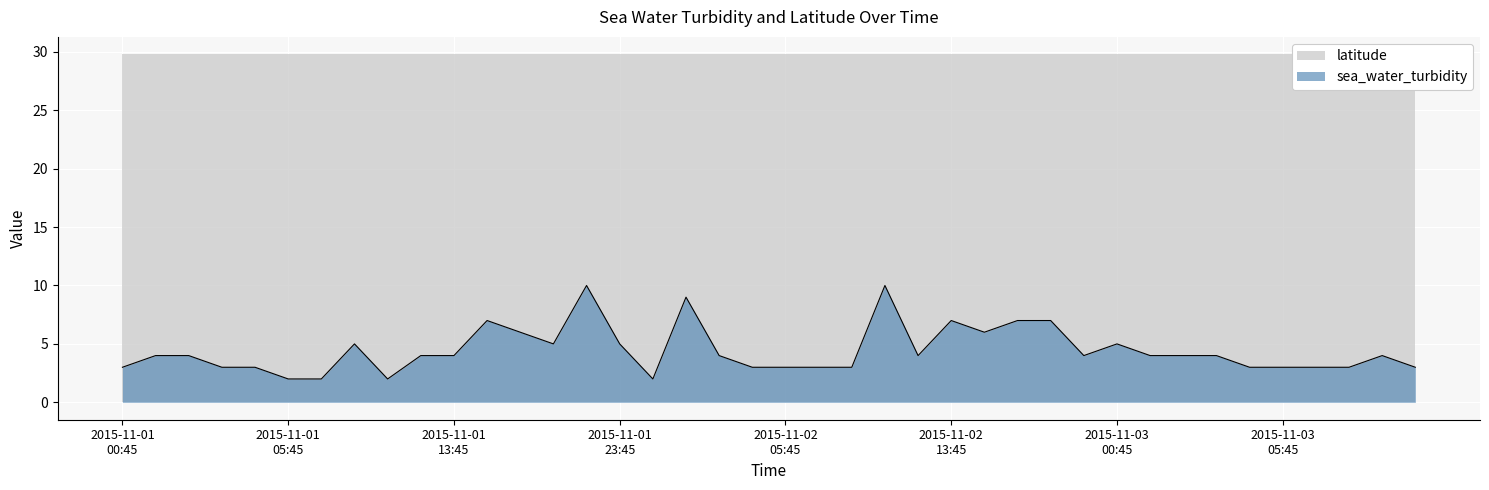

What is the label of the 23rd point from the right?

2015-11-02T02:45